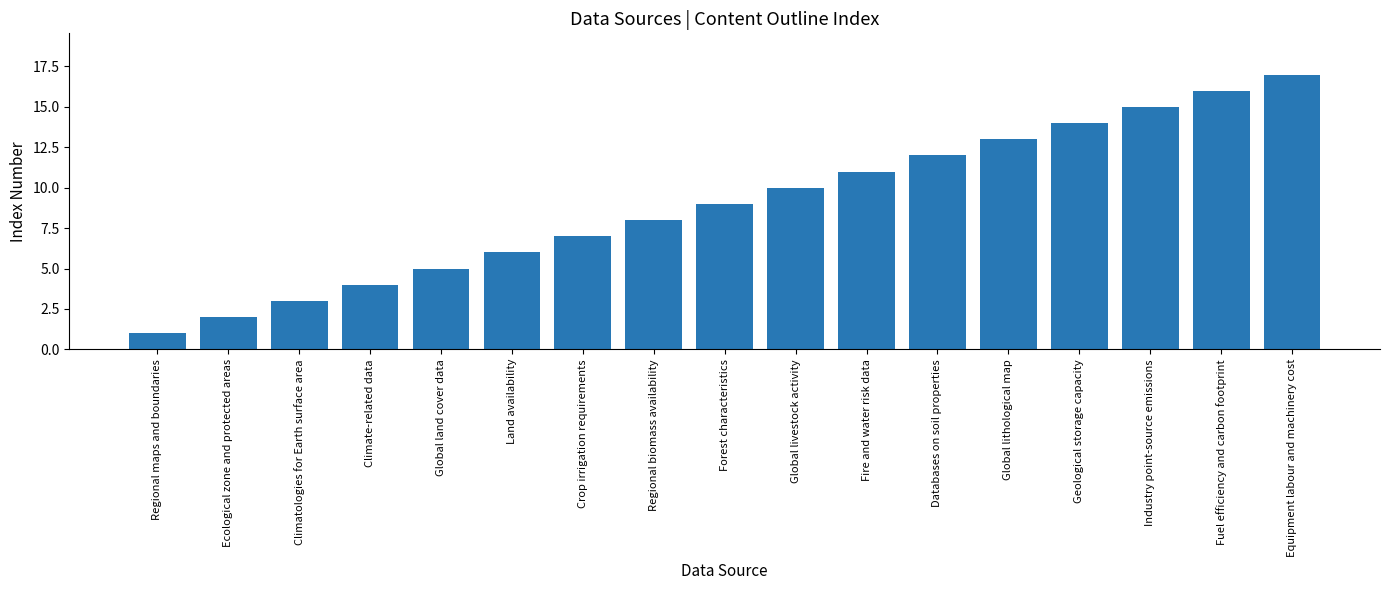

How many categories are shown in the chart?

17